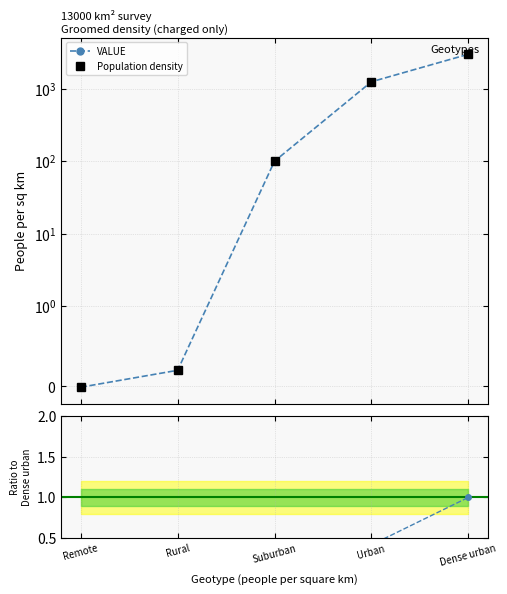

Between Suburban and Urban, which series saw the biggest shift?

VALUE